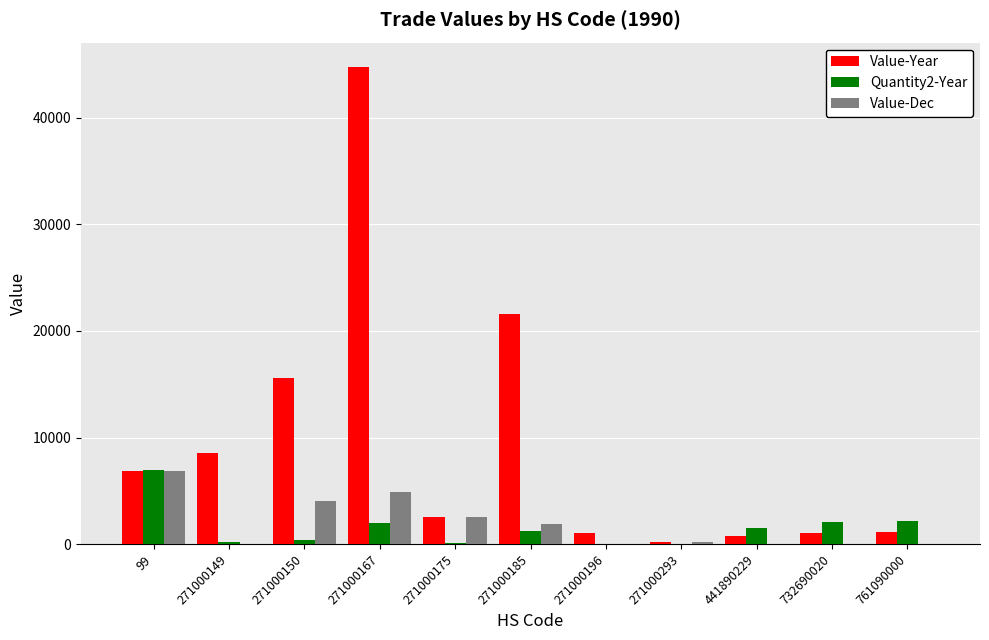

True or false: Value-Dec has a value of 2731 at 271000196.

False